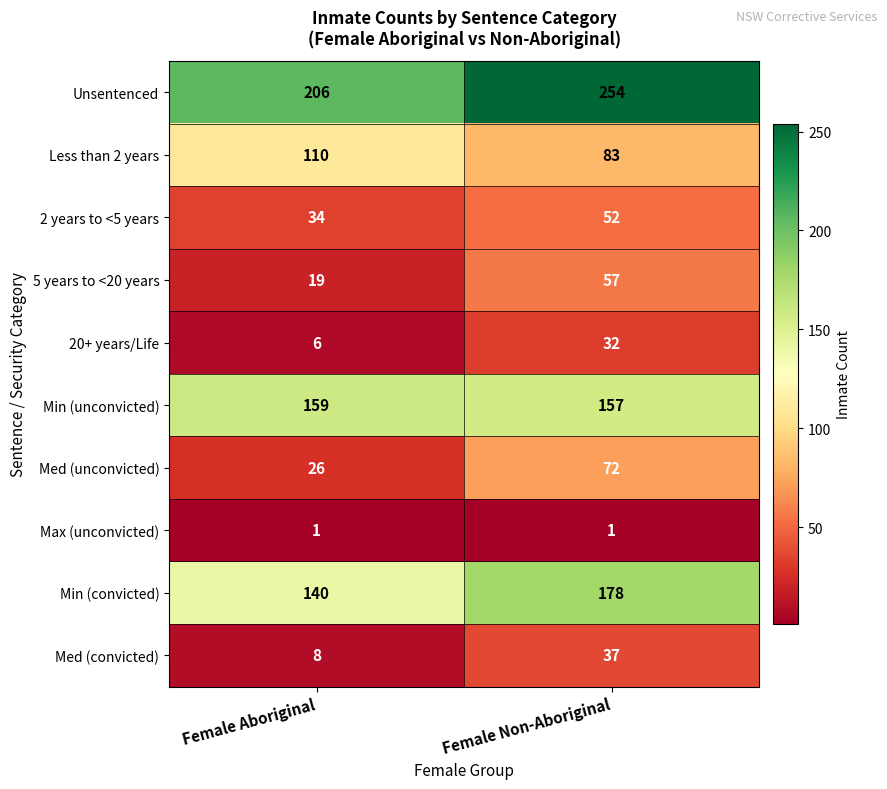

What is the difference between the maximum and minimum values in the Less than 2 years series?

27